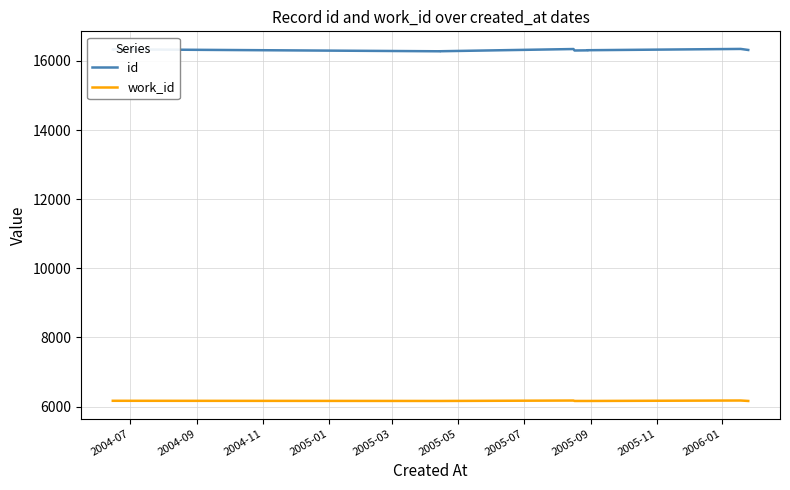

Is it true that id equals 3465 at 2005-07?

False